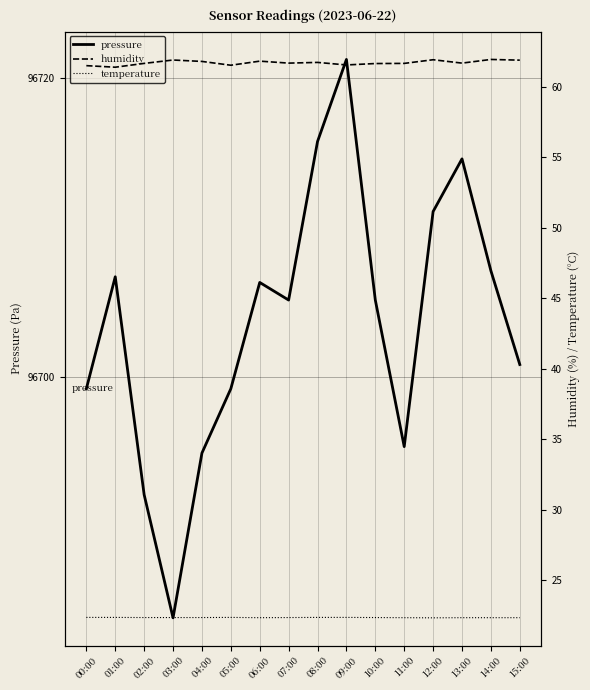

True or false: humidity has more than 1 points higher than both neighbors.

True